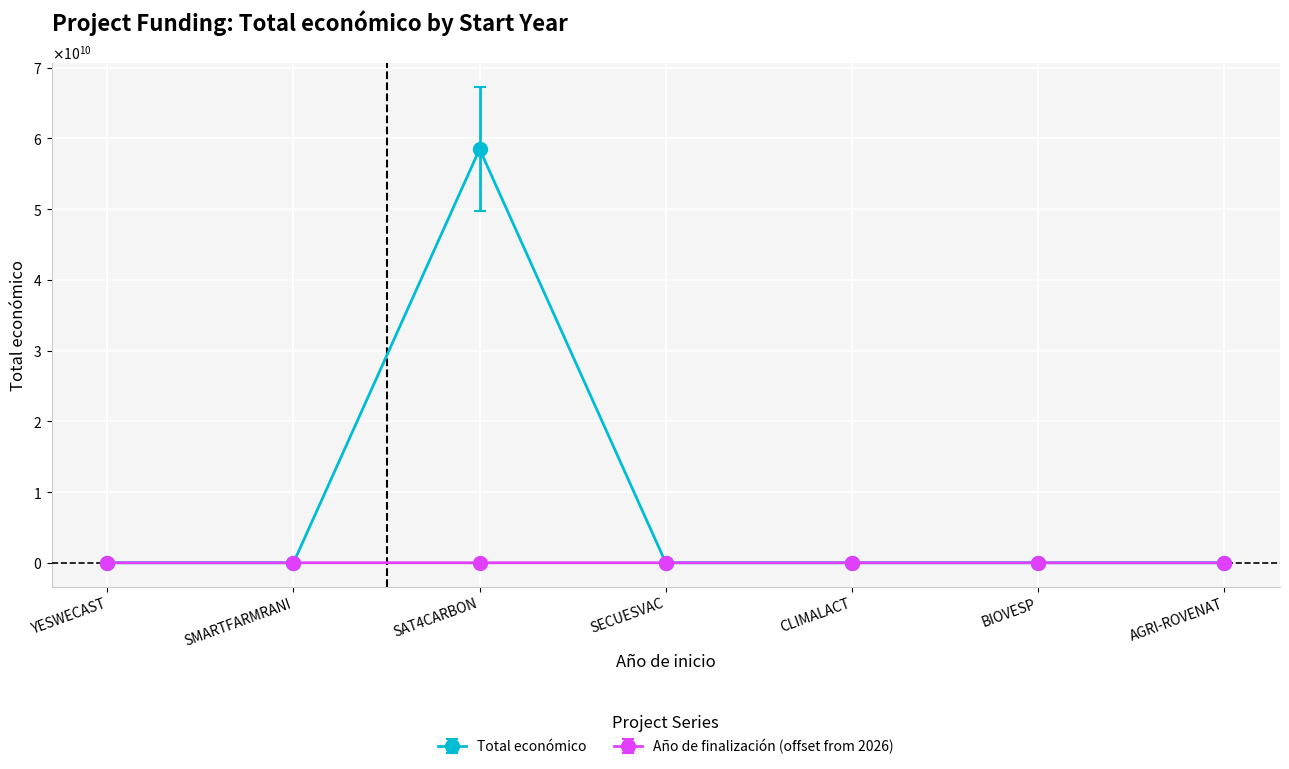

Is this an area chart (filled region under the line)?

No